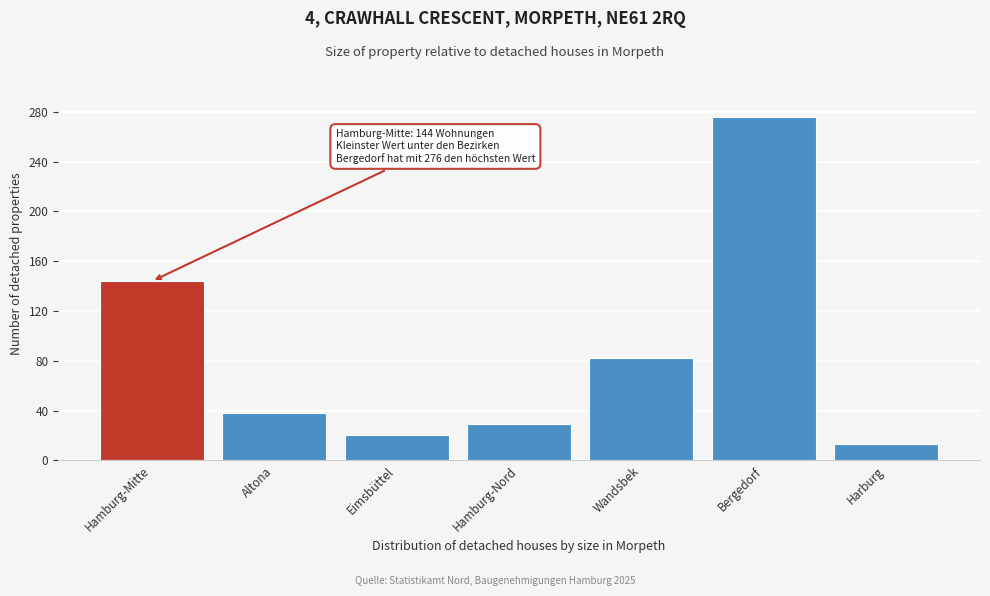

Reading left to right, extract all data points from this chart.

Hamburg-Mitte=144	Altona=38	Eimsbüttel=20	Hamburg-Nord=29	Wandsbek=82	Bergedorf=276	Harburg=13